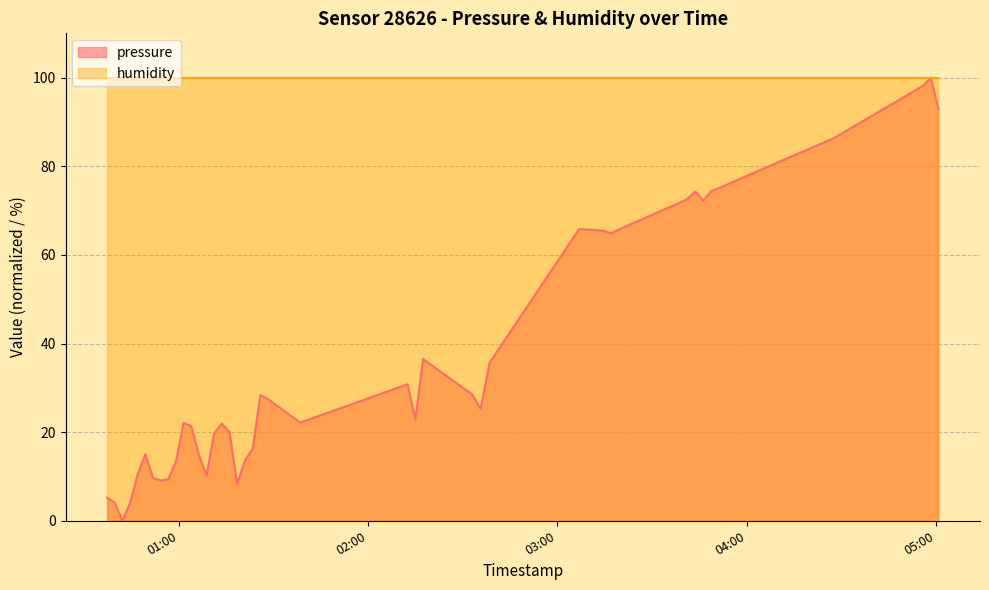

List the series in order of their overall mean, lowest first.

pressure, humidity